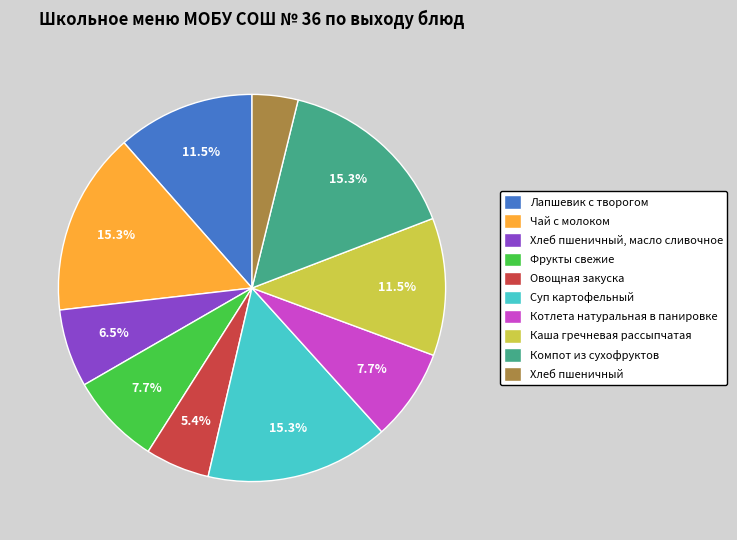

Do Хлеб пшеничный, масло сливочное and Овощная закуска together represent more than half of the pie?

No